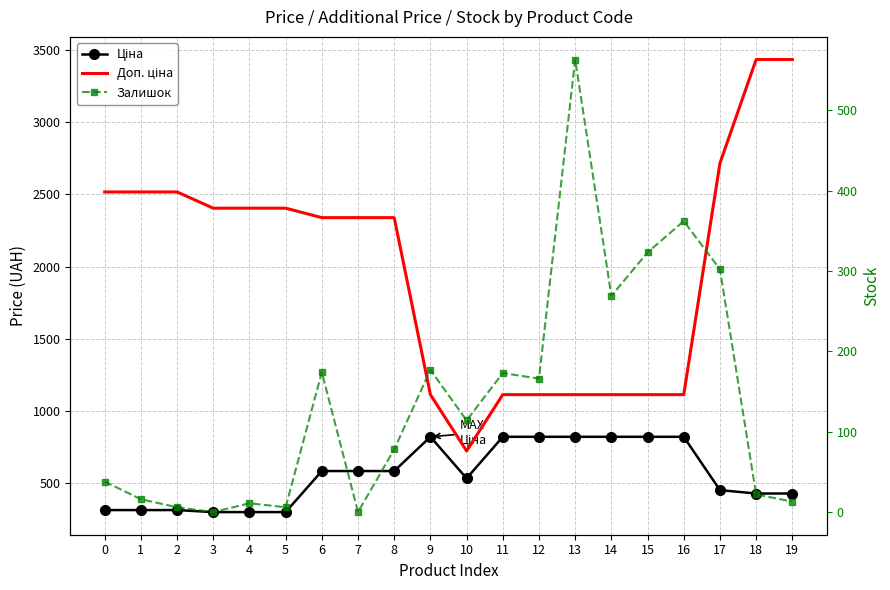

What are all the series names shown in the legend?

Ціна, Доп. ціна, Залишок